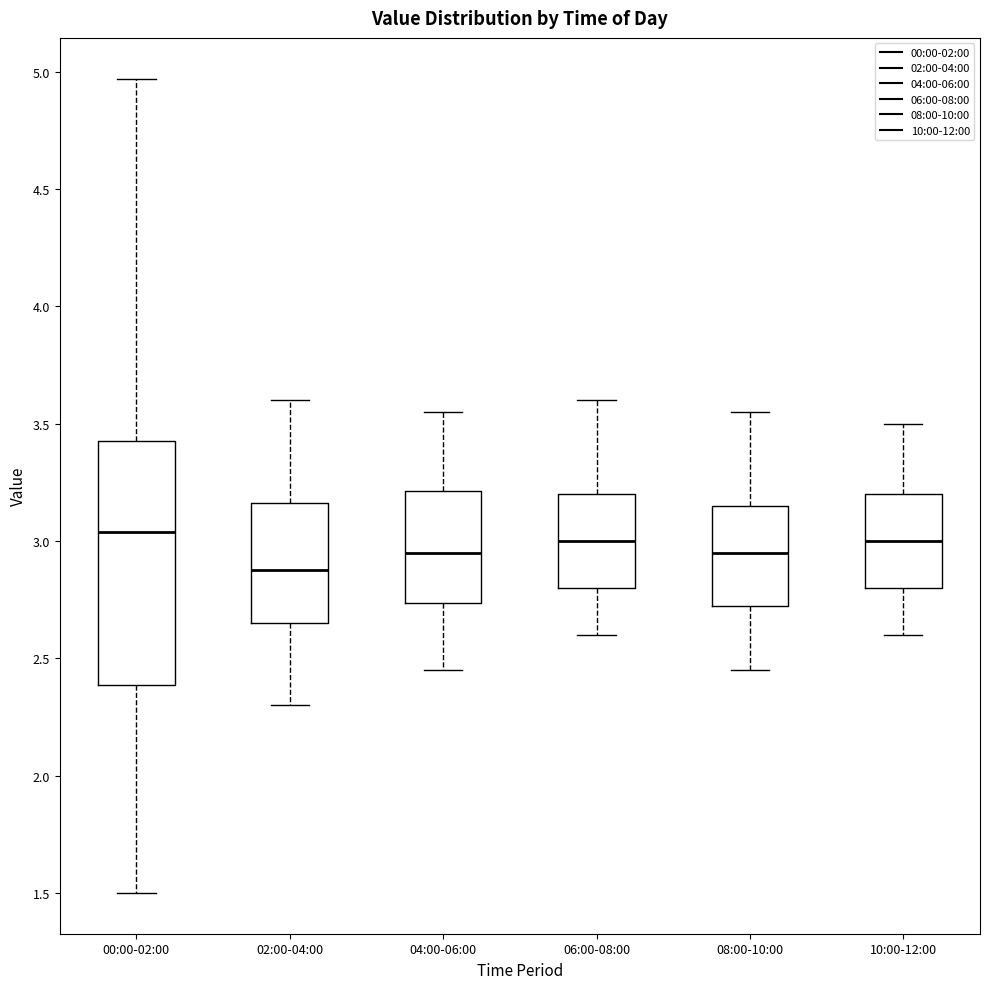

Reading left to right, transcribe this box plot: for each box, give where its median line is, the range the box spans, and where its two whiskers end, as read against the y-axis. The values are not printed on the chart, so give them approximately, as read against the axis.

00:00-02:00: median 3.05, box 2.40 to 3.45, whiskers 1.50 to 4.95
02:00-04:00: median 2.90, box 2.65 to 3.15, whiskers 2.30 to 3.60
04:00-06:00: median 2.95, box 2.75 to 3.20, whiskers 2.45 to 3.55
06:00-08:00: median 3.00, box 2.80 to 3.20, whiskers 2.60 to 3.60
08:00-10:00: median 2.95, box 2.75 to 3.15, whiskers 2.45 to 3.55
10:00-12:00: median 3.00, box 2.80 to 3.20, whiskers 2.60 to 3.50